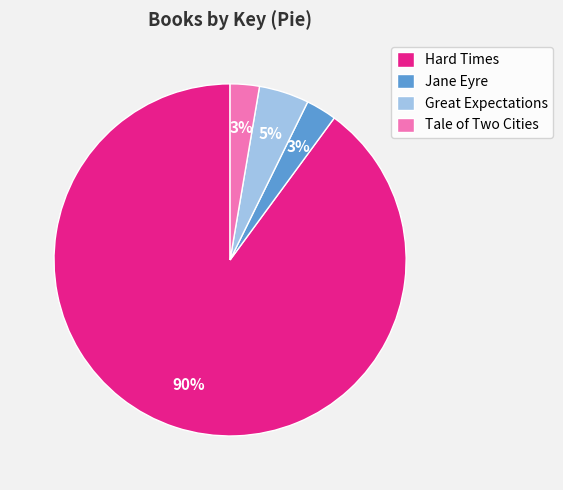

Which category has the biggest portion of the pie?

Hard Times